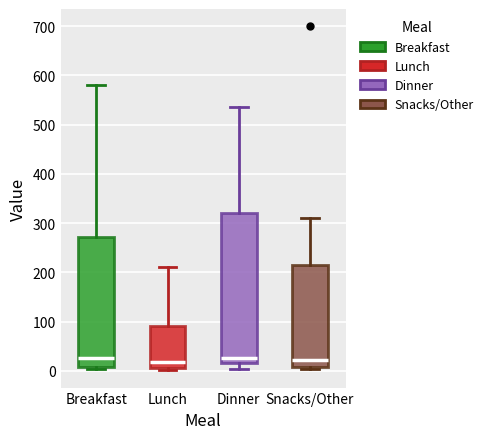

Where does the upper whisker of the box for Lunch end on the y-axis? The values are not printed on the chart, so give them approximately, as read against the axis.

210